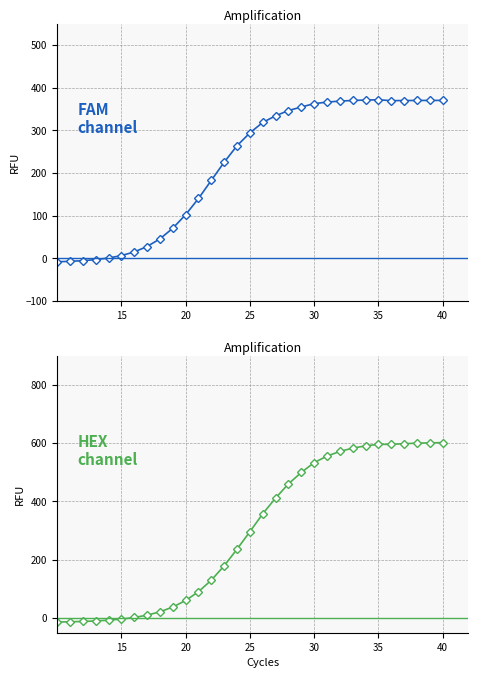

What is the value of the HEX channel point at the 9th from the left?

-13.8